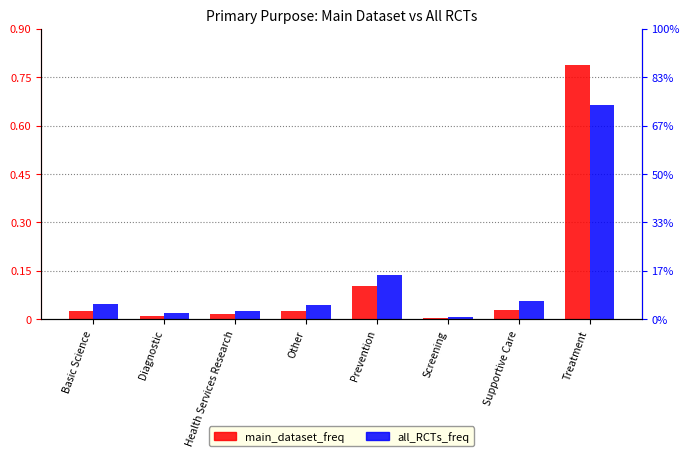

Reading left to right, what are all the values shown in this chart?

main_dataset_freq: Basic Science=0.0	Diagnostic=0.0	Health Services Research=0.0	Other=0.0	Prevention=0.1	Screening=0.0	Supportive Care=0.0	Treatment=0.8
all_RCTs_freq: Basic Science=0.0	Diagnostic=0.0	Health Services Research=0.0	Other=0.0	Prevention=0.1	Screening=0.0	Supportive Care=0.1	Treatment=0.7